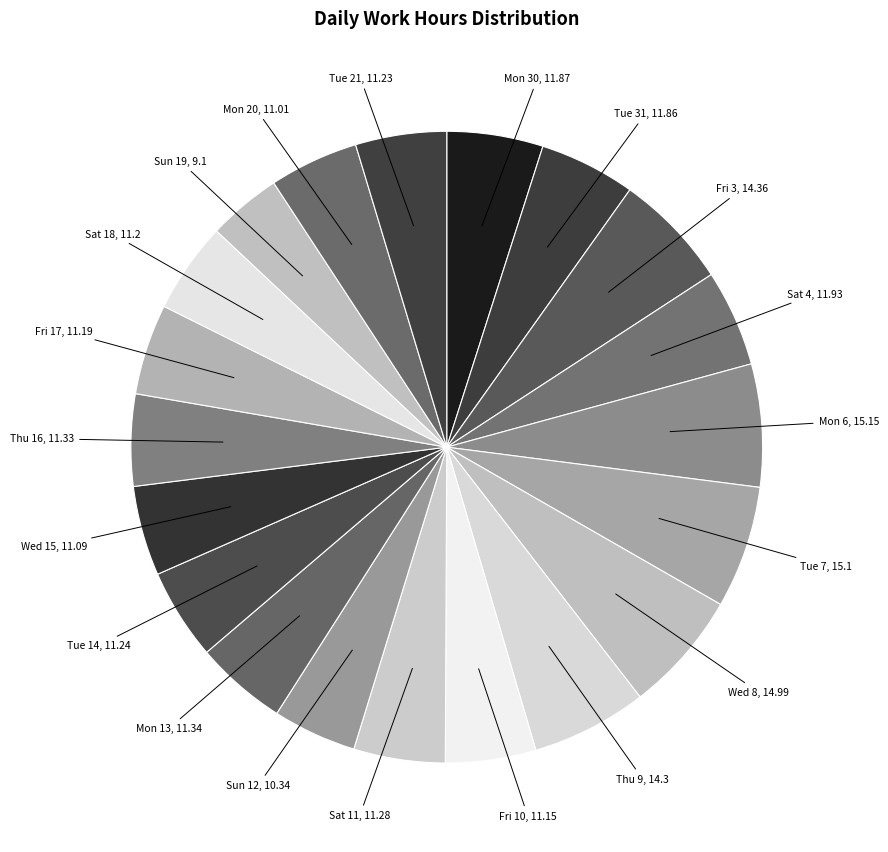

Does any single category account for the majority?

No